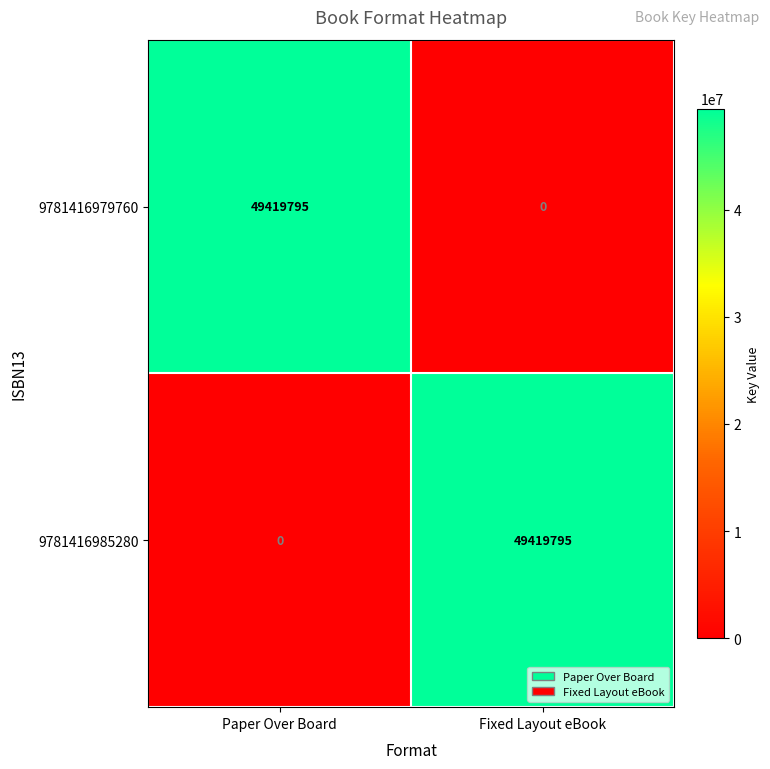

The 9781416985280 series shows 81332980 at Fixed Layout eBook. True or false?

False